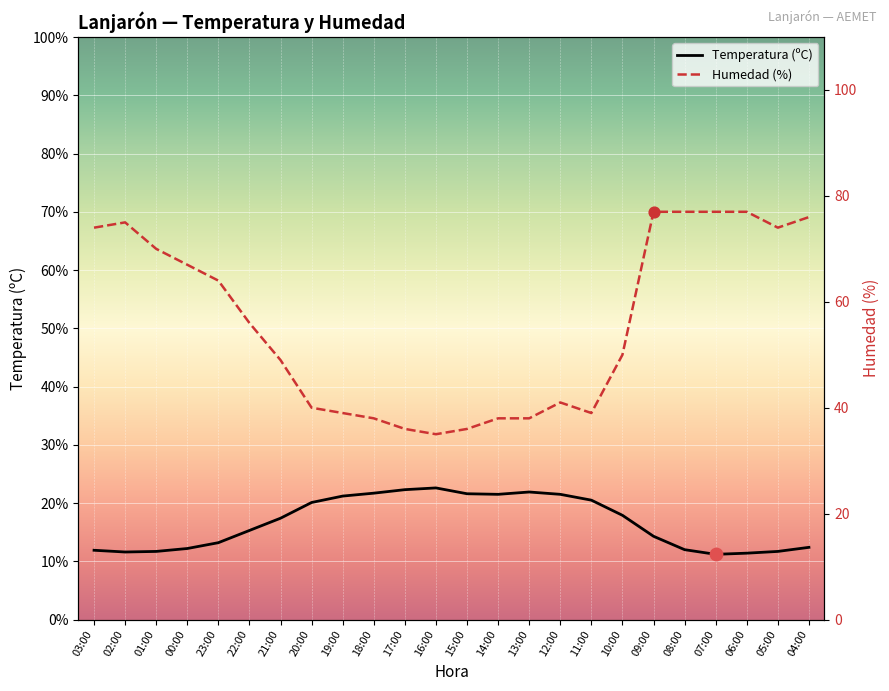

At how many categories does at least one series exceed 65?

10